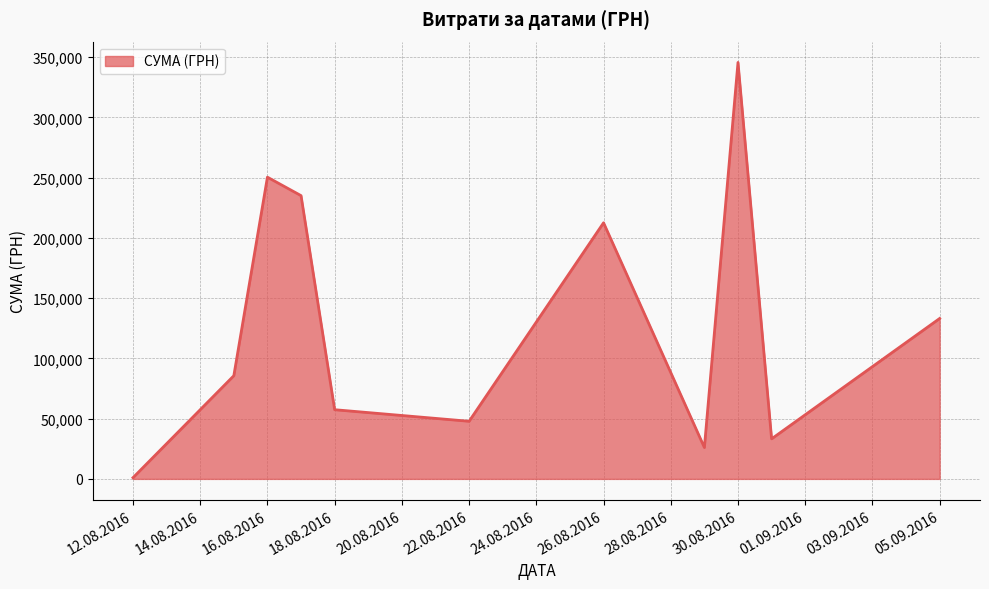

True or false: there are more than 2 points higher than both neighbors.

True